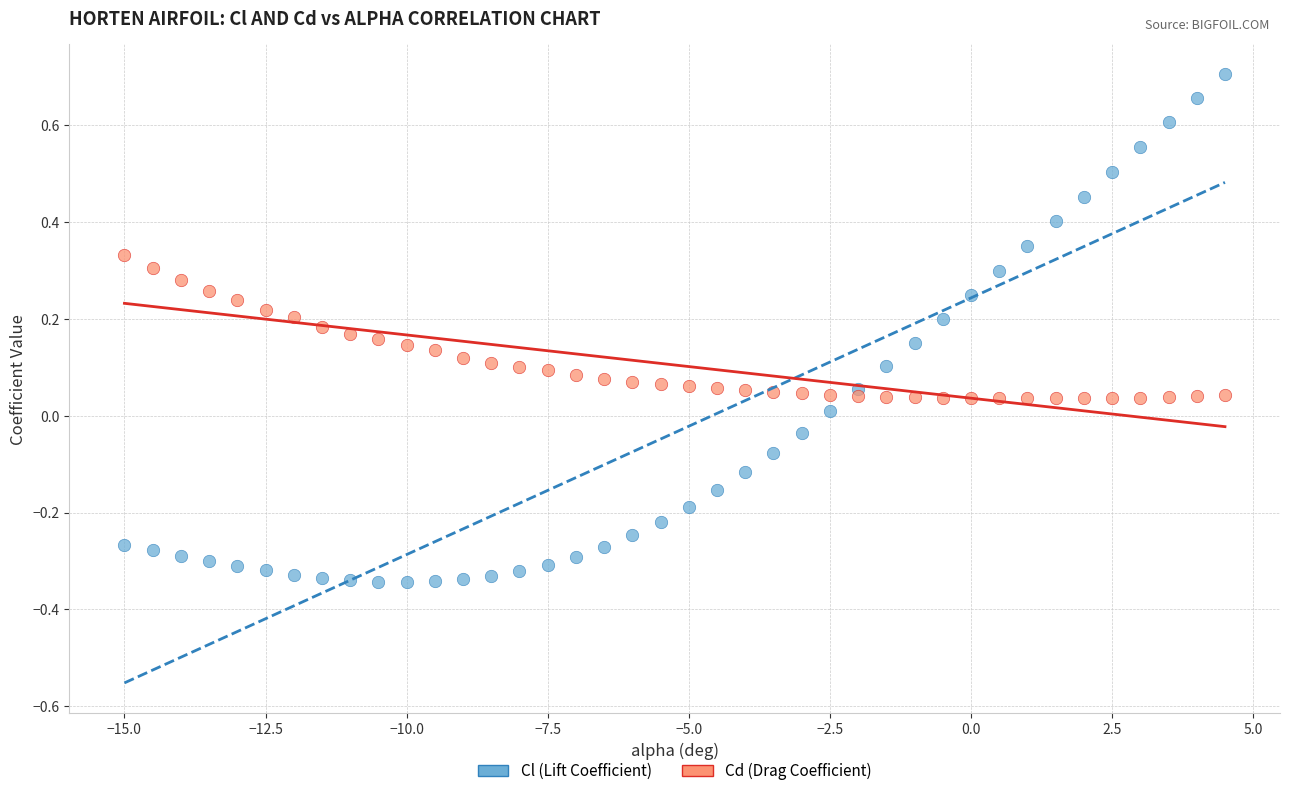

Which series reaches the minimum Y coordinate?

Cl (Lift Coefficient)